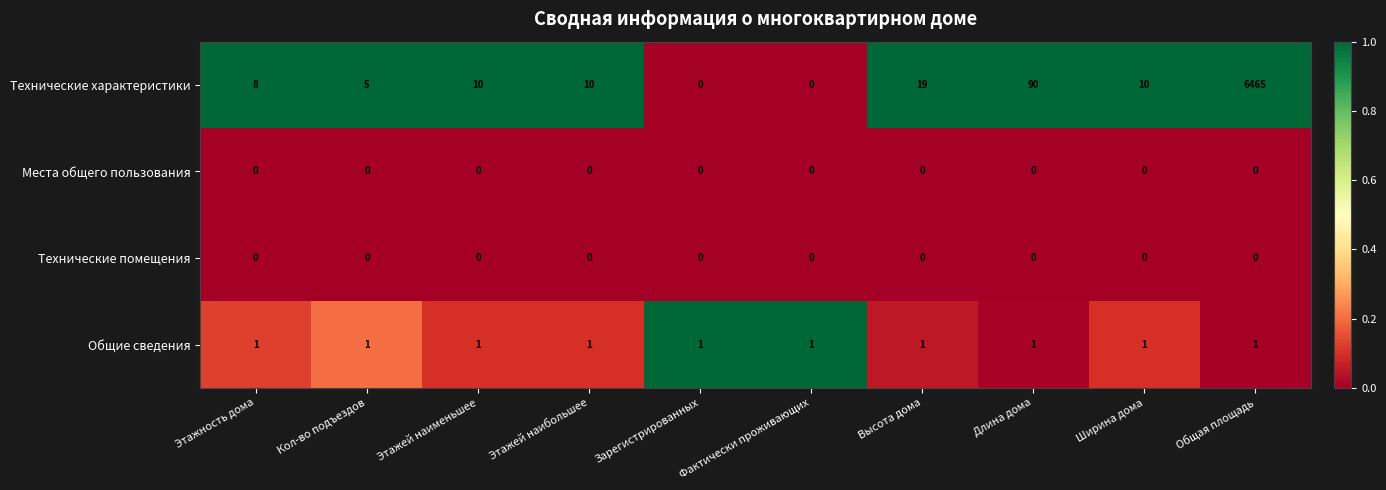

Which series has the largest range (max minus min)?

Технические характеристики